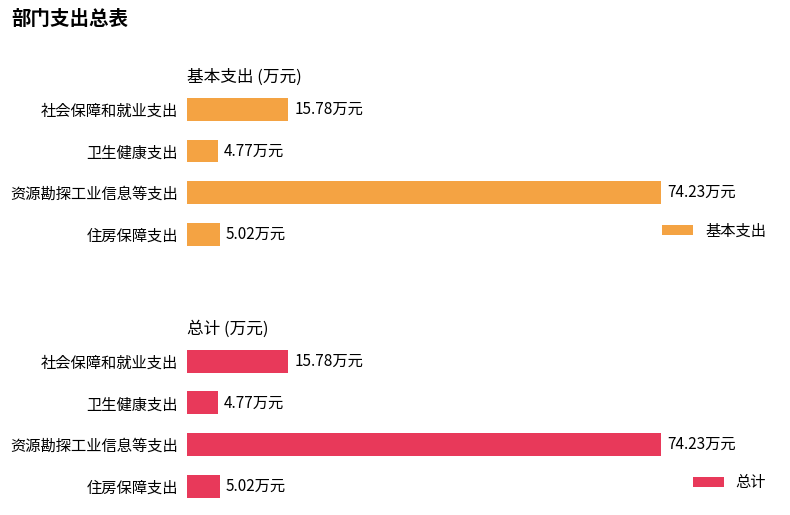

Which series has the largest total across all categories?

基本支出